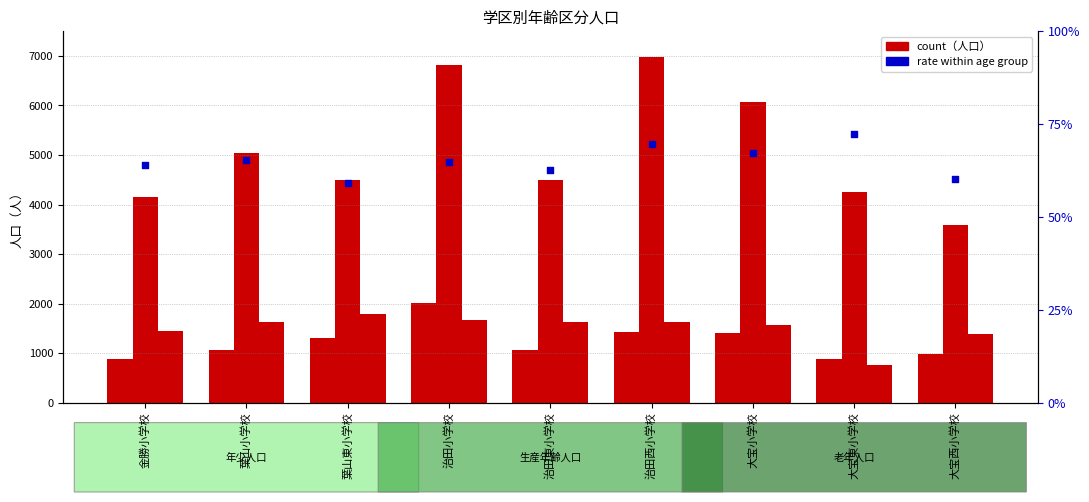

At which category is the sum across all series the highest?

治田小学校